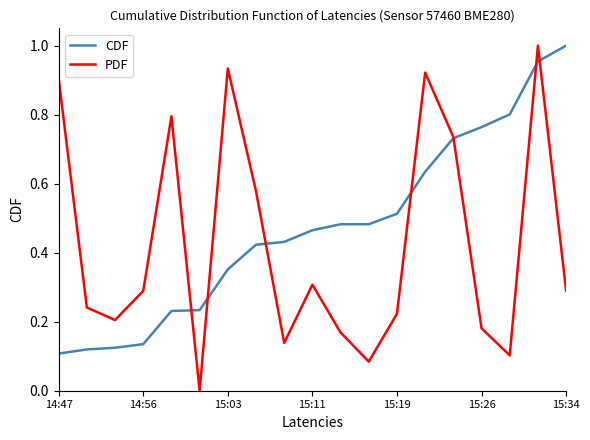

List the series in order of their overall mean, lowest first.

PDF, CDF